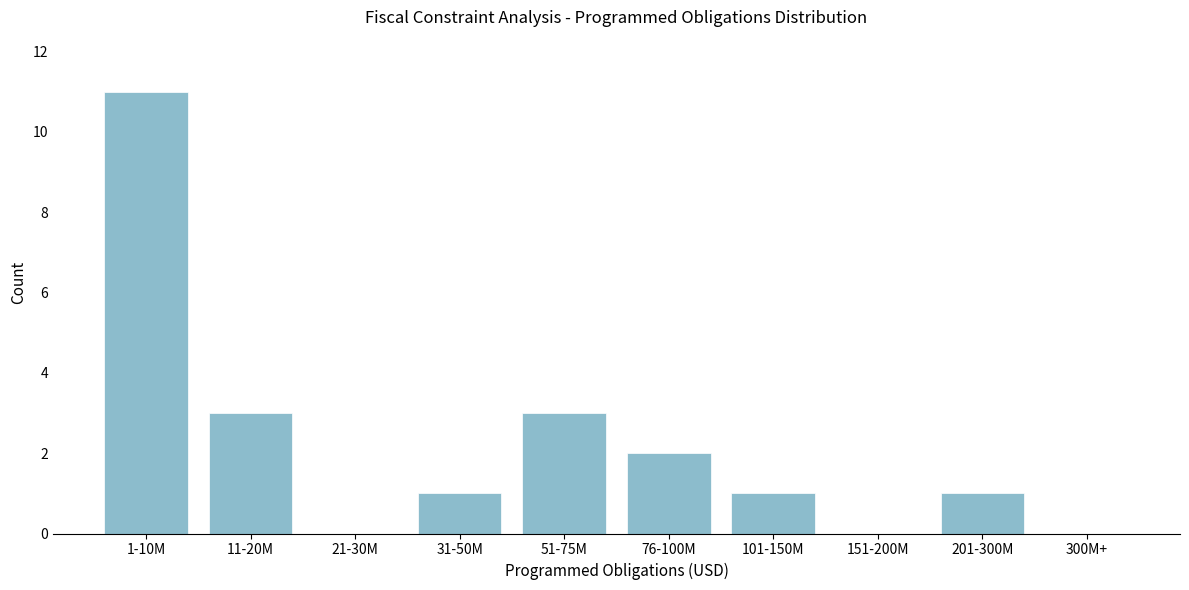

Reading left to right, what are all the values shown in this chart?

1-10M=11	11-20M=3	21-30M=0	31-50M=1	51-75M=3	76-100M=2	101-150M=1	151-200M=0	201-300M=1	300M+=0